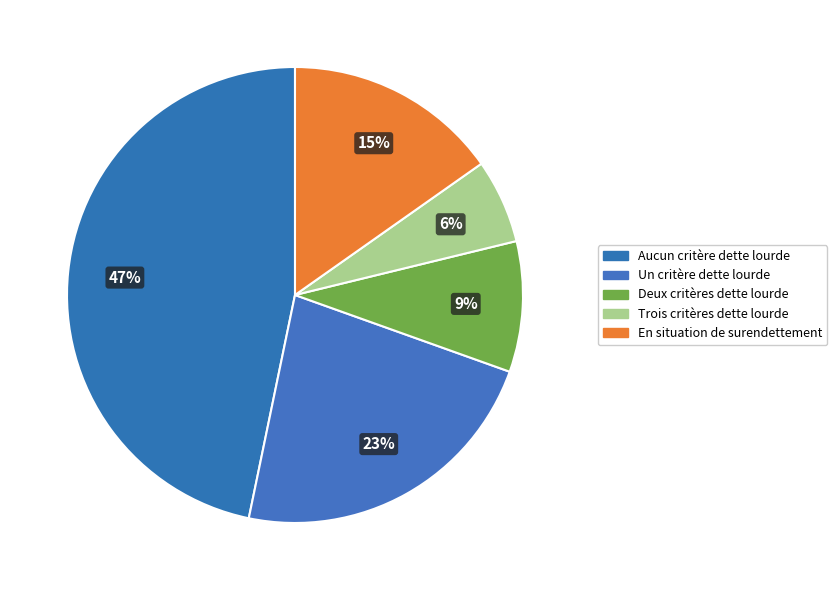

How many segments does this pie chart have?

5